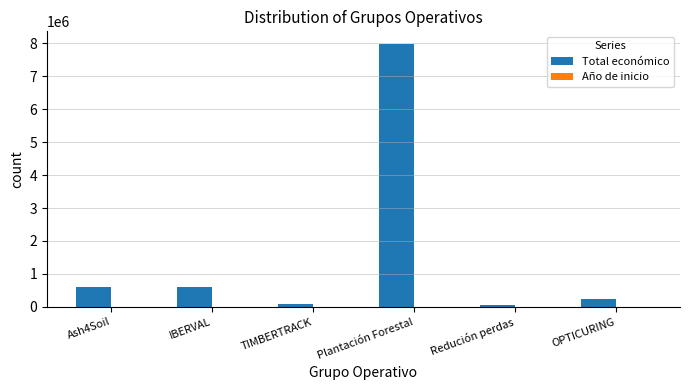

How many groups of bars are there?

6